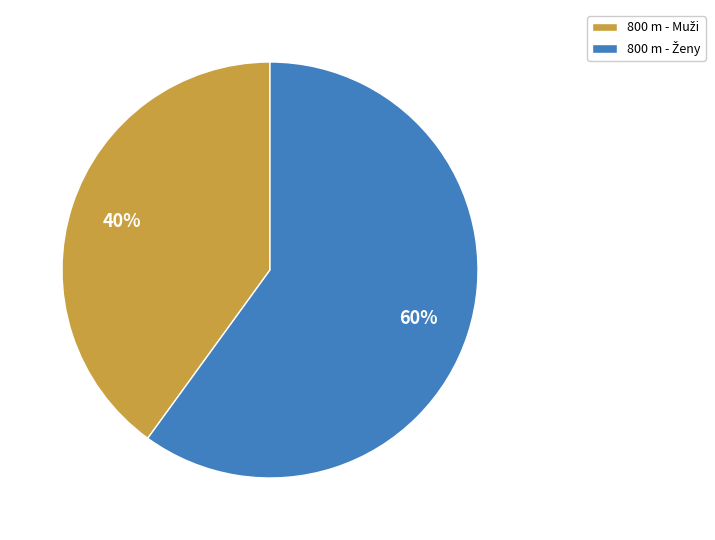

To the nearest percent, what is the difference between the largest and smallest slice percentages?

20%